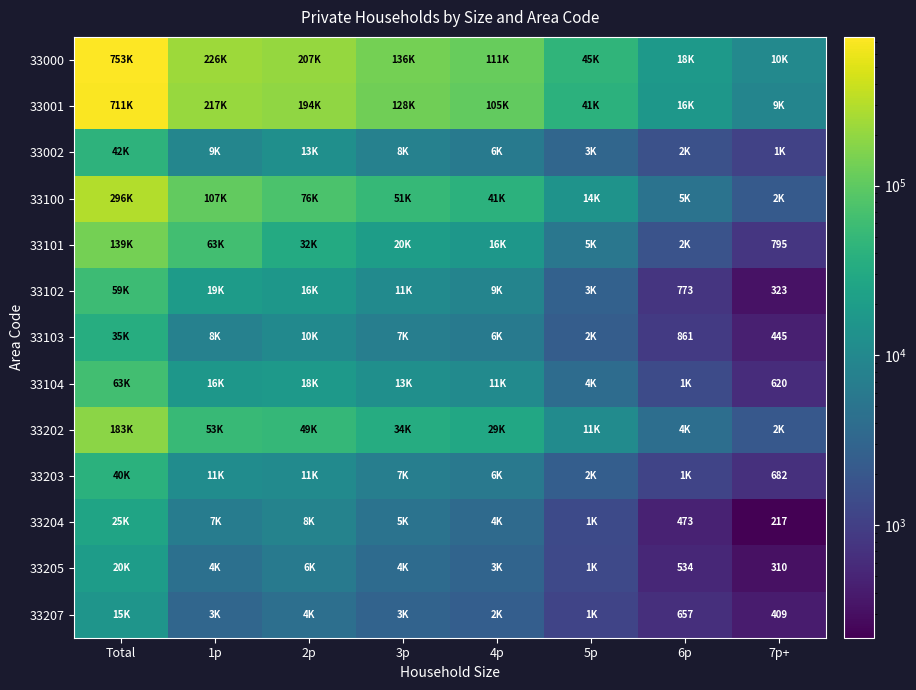

What is the difference between the second highest and minimum values in the 33104 series?

17012